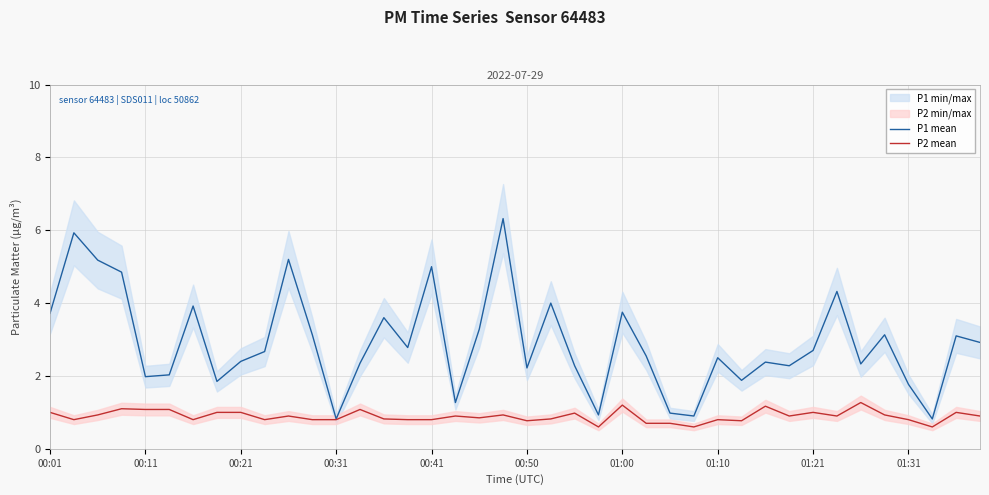

Count the number of data series in this chart.

2